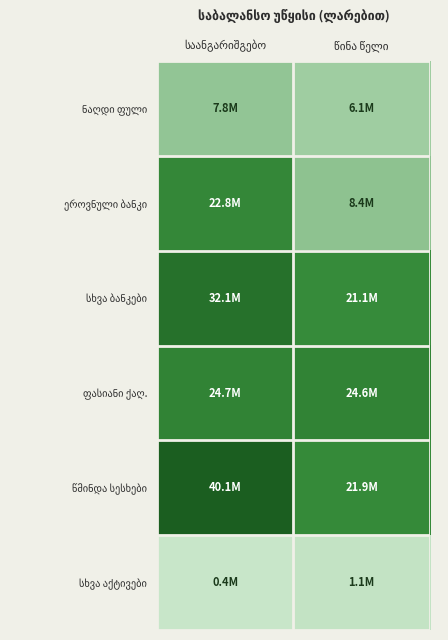

At how many categories does at least one series exceed 28739710?

1